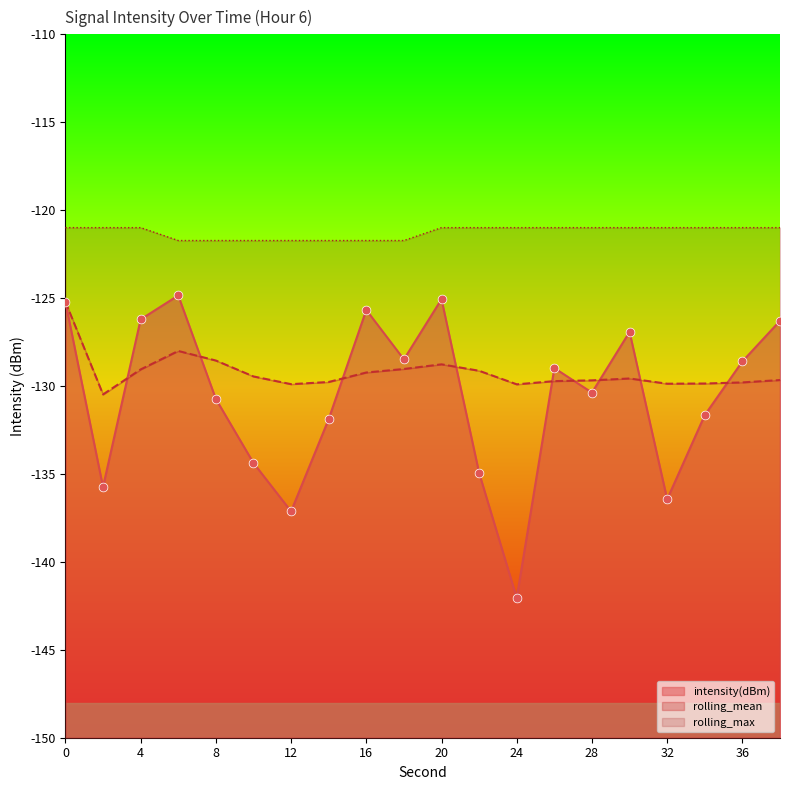

Which series contains the lowest Y value?

intensity(dBm)